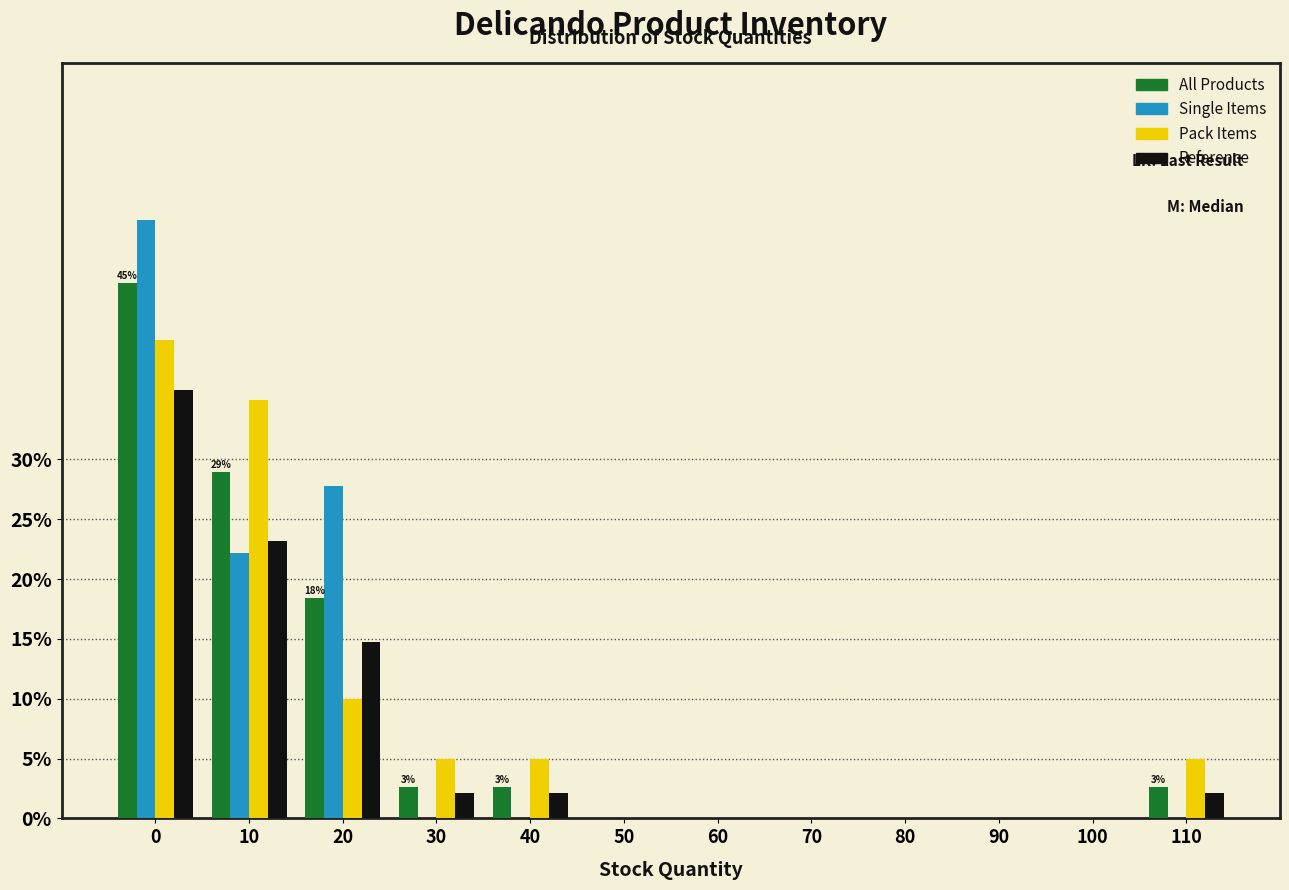

What is the sum of all All Products values?

100.0